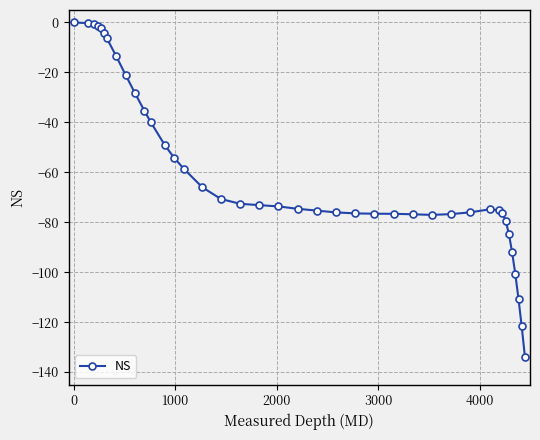

What is the smallest value displayed?

-133.9